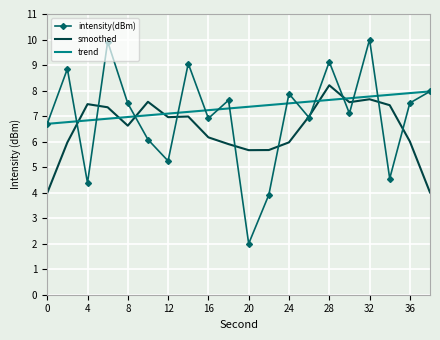

What is the minimum value shown in the chart?

2.0